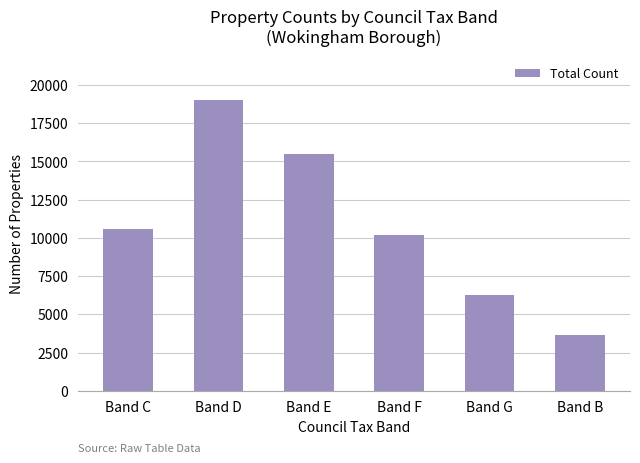

What is the difference between the maximum and minimum values?

15387